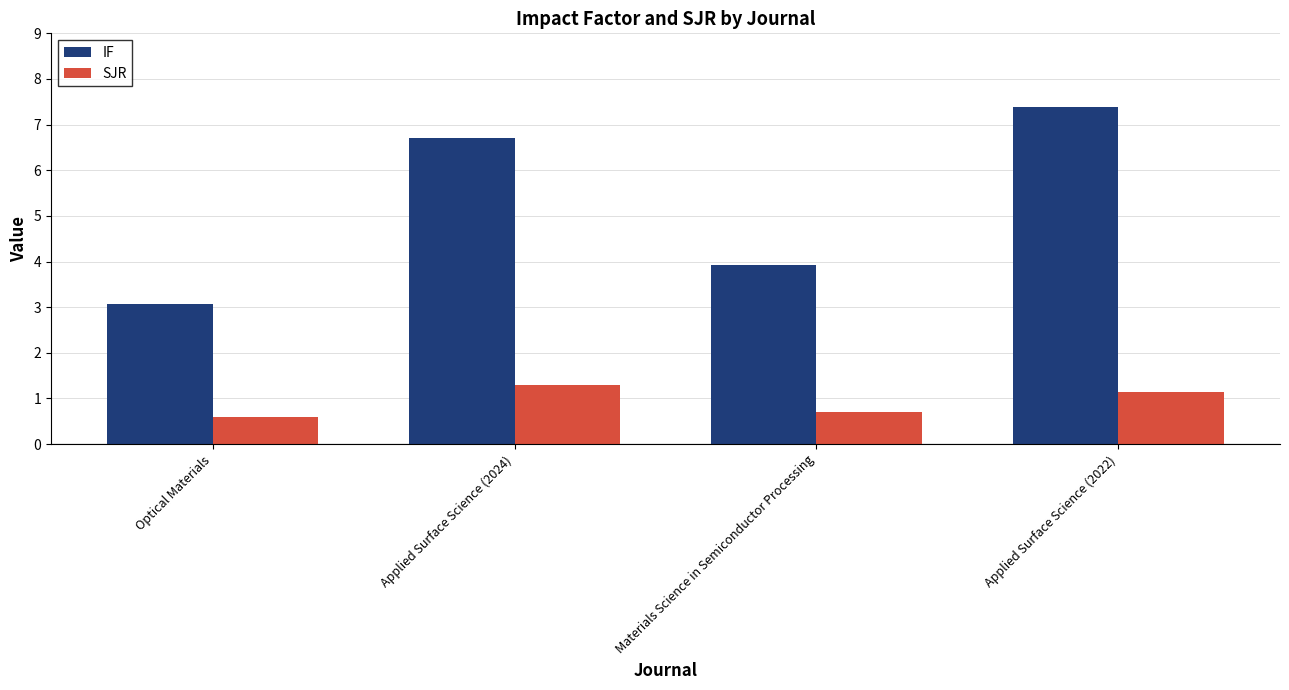

Count the number of categories in the chart.

4